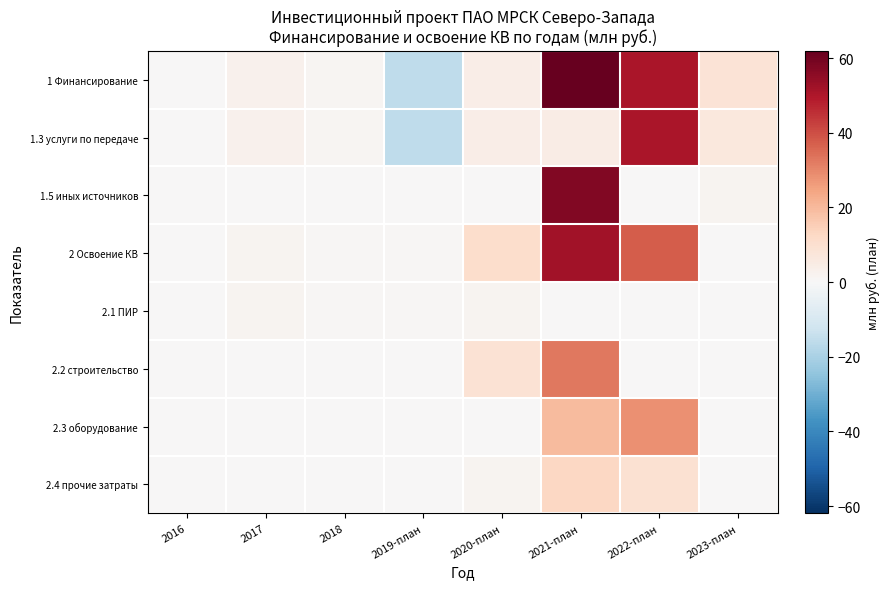

Reading left to right, what are all the values shown in this chart?

1 Финансирование: 2016=0.0	2017=2.4	2018=1.0	2019-план=-16.0	2020-план=4.1	2021-план=62.0	2022-план=50.6	2023-план=8.5
1.3 услуги по передаче: 2016=0.0	2017=2.4	2018=1.0	2019-план=-16.0	2020-план=4.1	2021-план=4.8	2022-план=50.6	2023-план=6.7
1.5 иных источников: 2016=0.0	2017=0.0	2018=0.0	2019-план=0.0	2020-план=0.0	2021-план=57.2	2022-план=0.0	2023-план=1.8
2 Освоение КВ: 2016=0.4	2017=1.7	2018=0.8	2019-план=0.8	2020-план=10.8	2021-план=52.1	2022-план=37.7	2023-план=0.0
2.1 ПИР: 2016=0.4	2017=1.7	2018=0.8	2019-план=0.8	2020-план=1.7	2021-план=0.0	2022-план=0.0	2023-план=0.0
2.2 строительство: 2016=0.0	2017=0.0	2018=0.0	2019-план=0.0	2020-план=9.0	2021-план=32.7	2022-план=0.0	2023-план=0.0
2.3 оборудование: 2016=0.0	2017=0.0	2018=0.0	2019-план=0.0	2020-план=0.0	2021-план=19.4	2022-план=28.3	2023-план=0.0
2.4 прочие затраты: 2016=0.0	2017=0.0	2018=0.0	2019-план=0.0	2020-план=1.8	2021-план=13.0	2022-план=9.4	2023-план=0.0